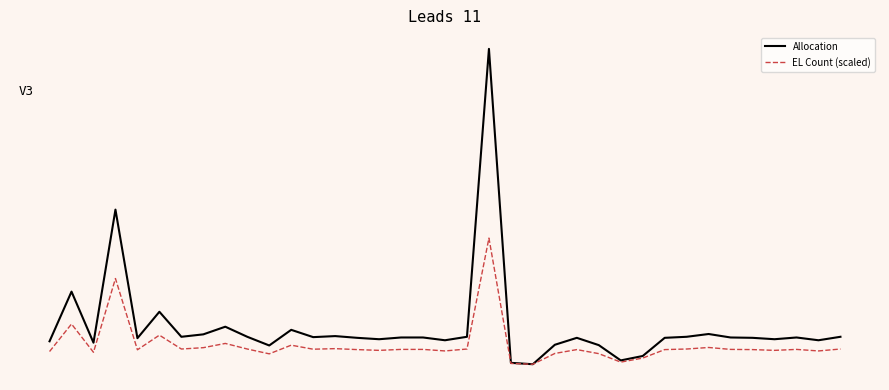

What are all the series names shown in the legend?

Allocation, EL Count (scaled)